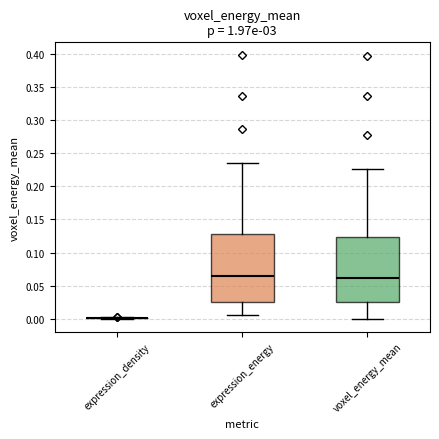

Reading left to right, read every box against the y-axis: the position of its median line, the range the box covers, and the ends of its whiskers. The values are not printed on the chart, so give them approximately, as read against the axis.

expression_density: box collapsed to a line at 0.000, whiskers 0.000 to 0.000
expression_energy: median 0.065, box 0.025 to 0.130, whiskers 0.005 to 0.235
voxel_energy_mean: median 0.060, box 0.025 to 0.125, whiskers 0.000 to 0.225